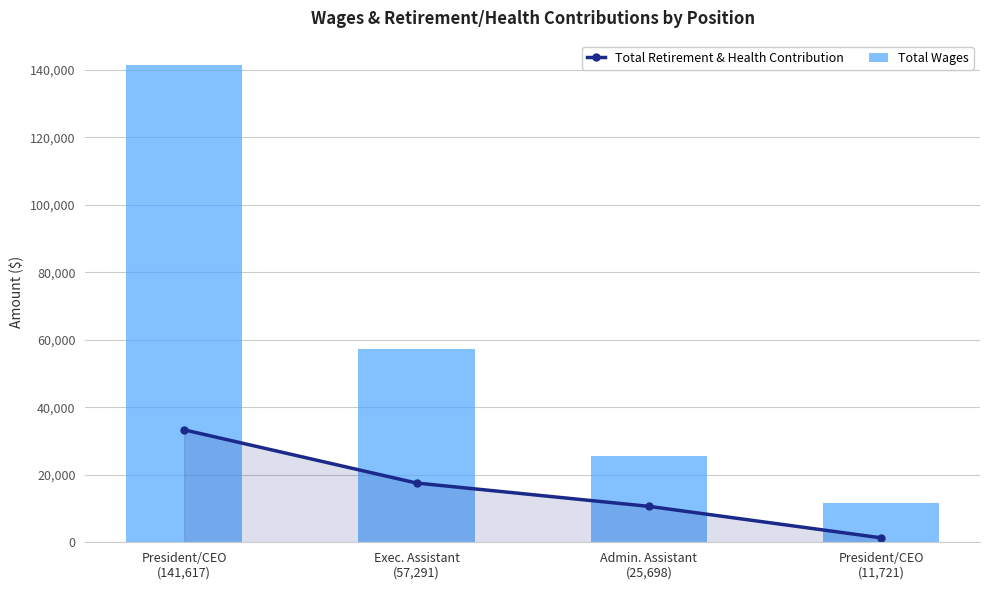

Which series changed the most between President/CEO
(141,617) and Admin. Assistant
(25,698)?

Total Wages